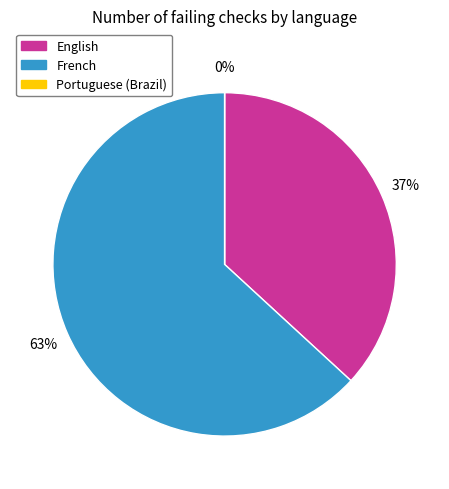

Count the number of slices in the pie.

3